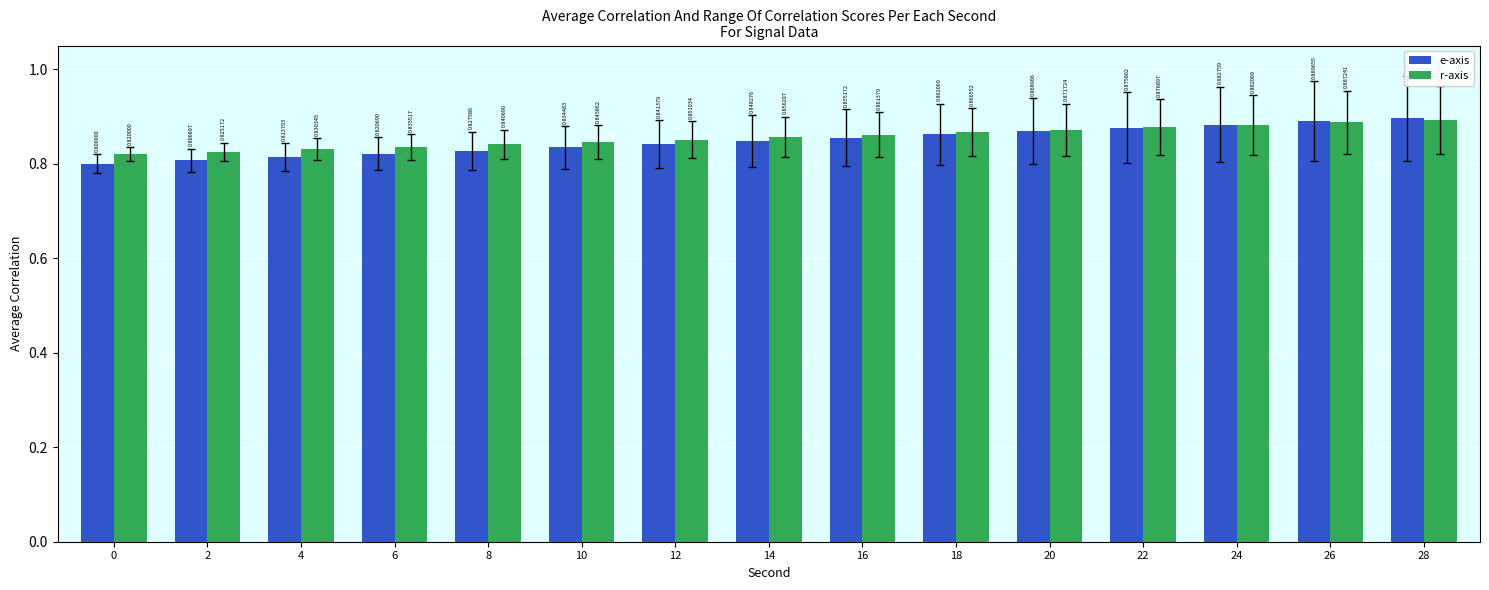

How many e-axis values are between 0 and 1?

15